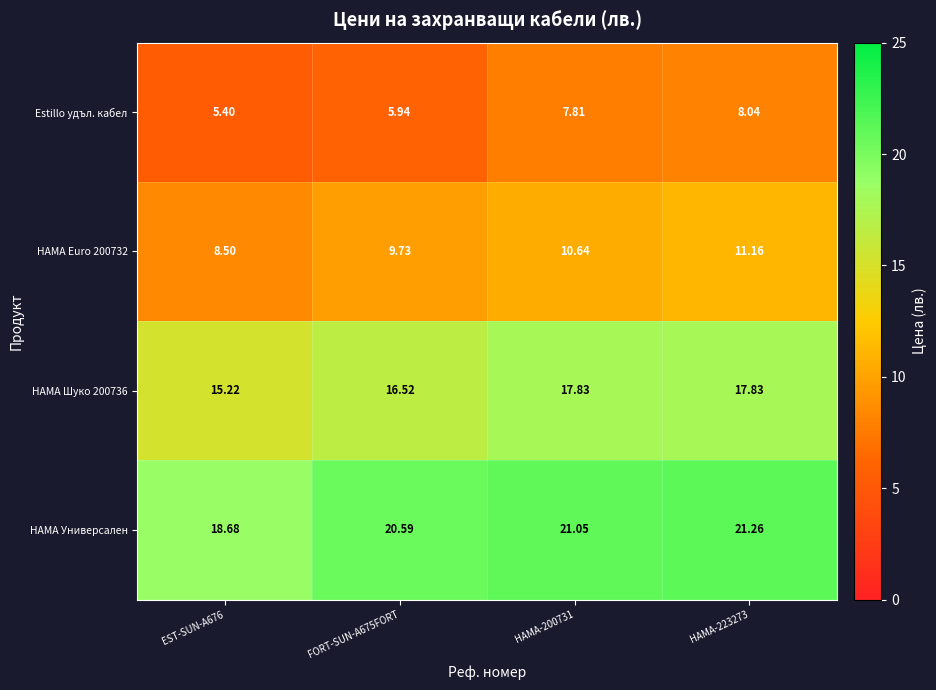

What is the spread (max minus min) of values at EST-SUN-A676?

13.3